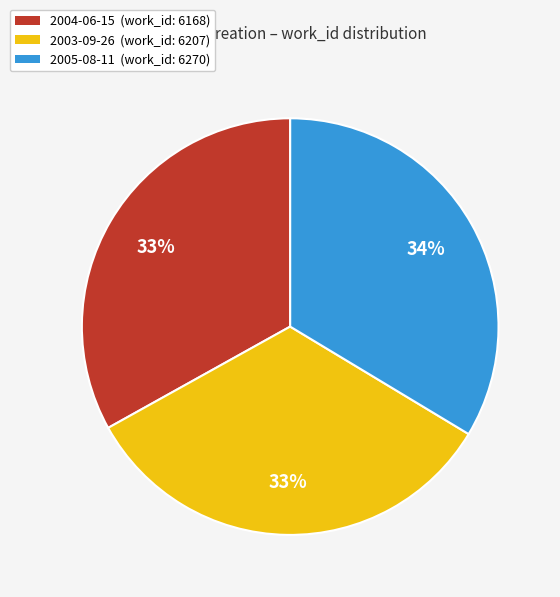

Approximately how many times larger is the value at 2003-09-26 (work_id: 6207) compared to 2005-08-11 (work_id: 6270)?

1.0